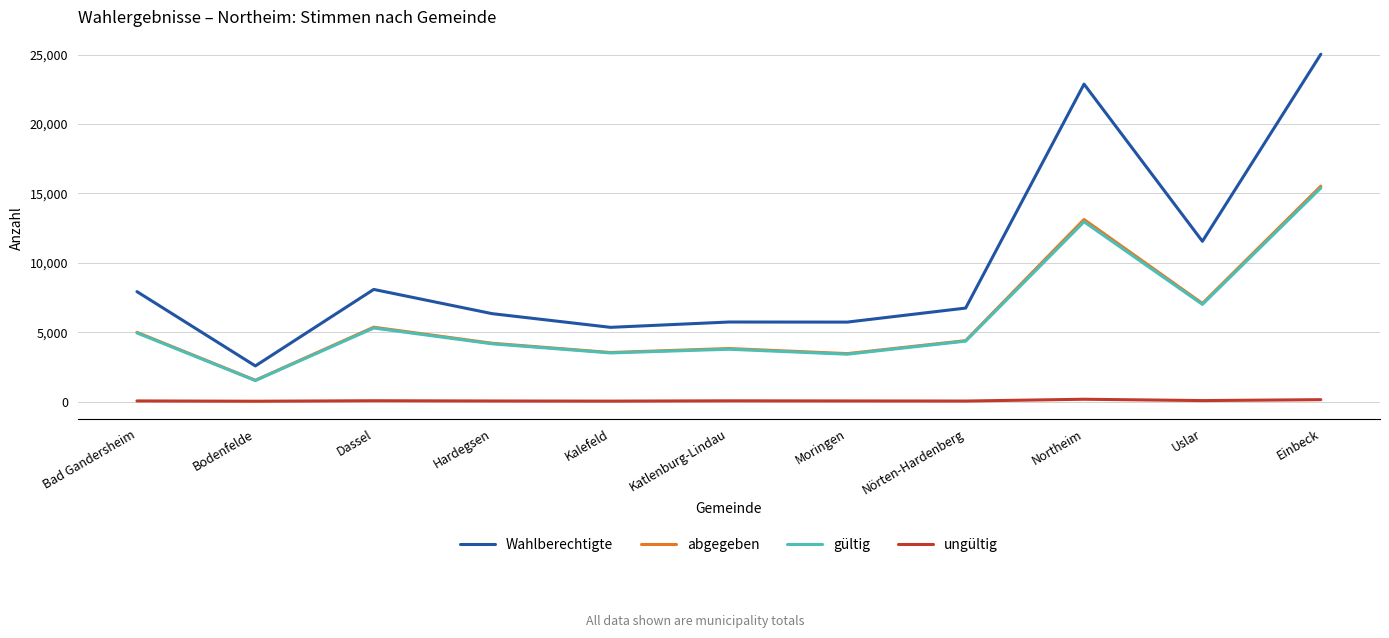

Which series has the largest range (max minus min)?

Wahlberechtigte